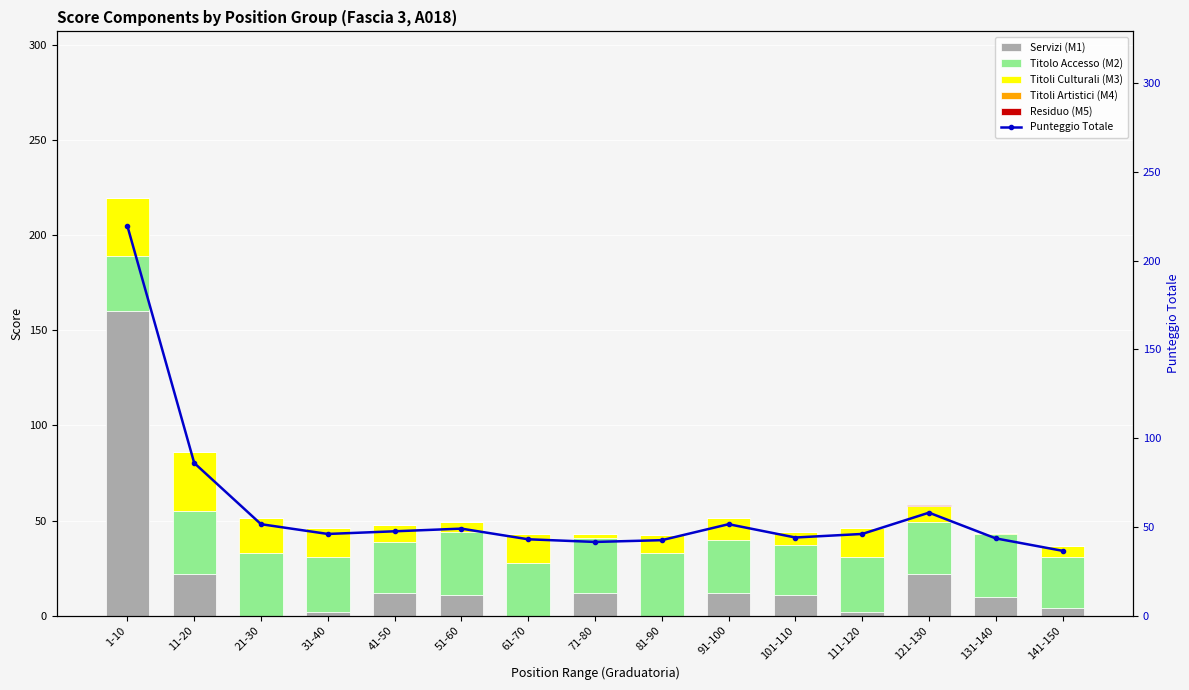

What is the value of the Titolo Accesso (M2) bar at the 8th from the left?

29.0